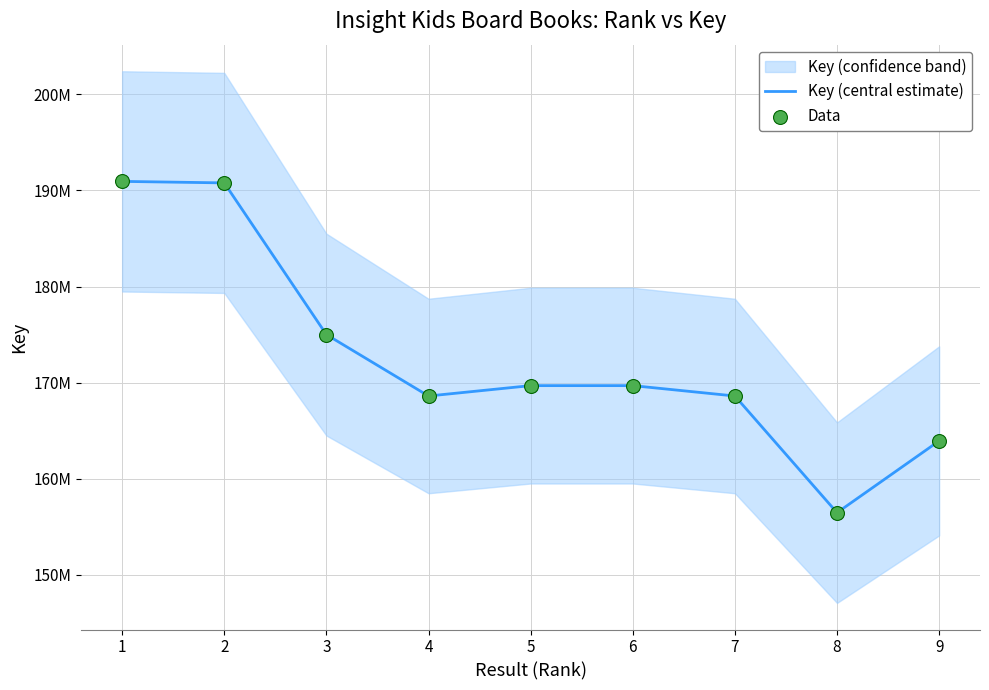

Which series has the largest total across all categories?

Key (central estimate)